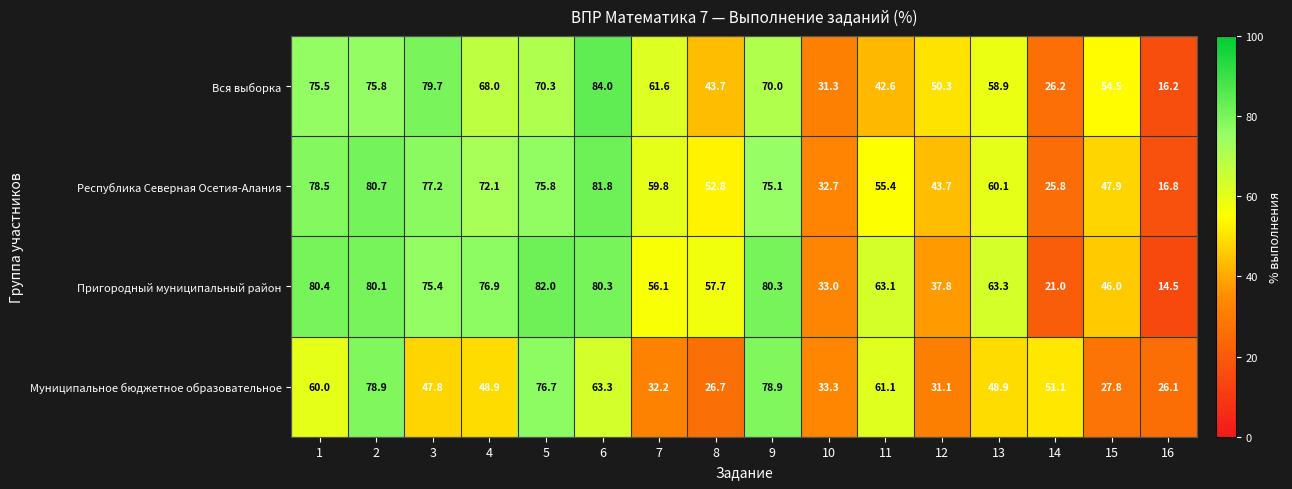

What is the total value across all series at 5?

304.8